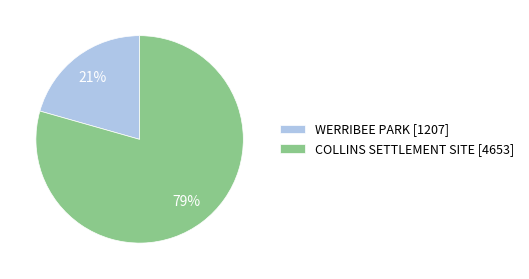

Which slice represents more than half of the pie?

COLLINS SETTLEMENT SITE